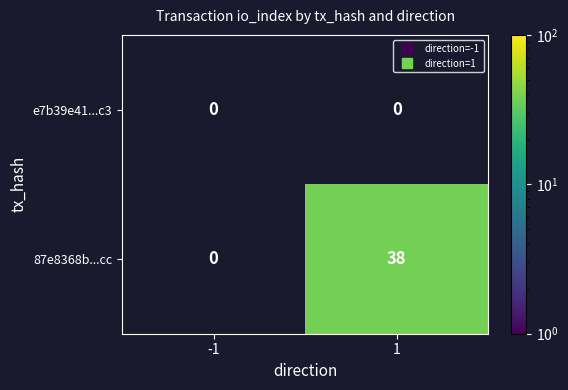

Which label corresponds to the smallest value in the chart?

1